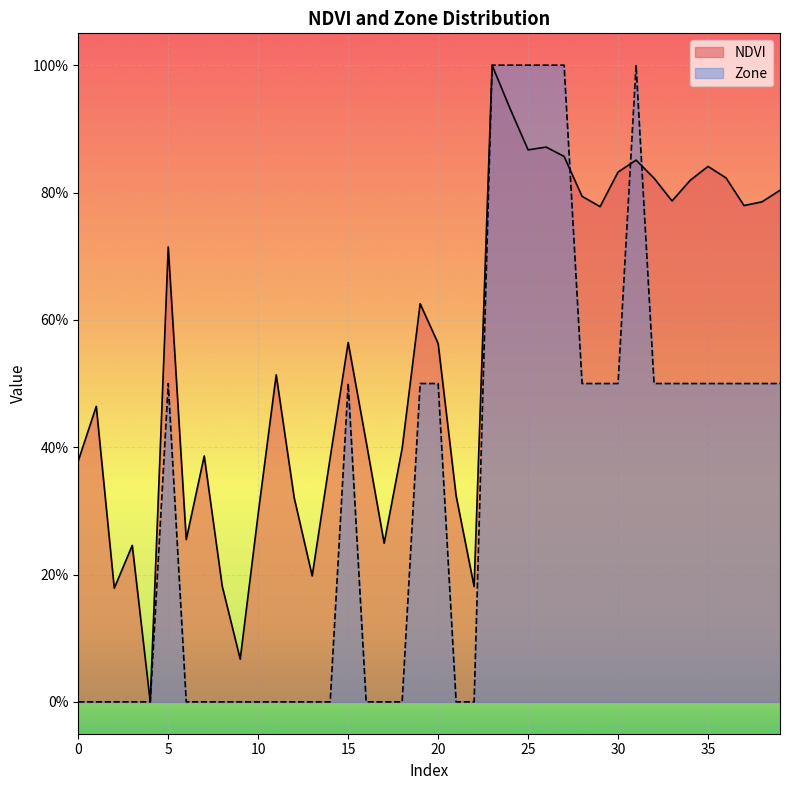

Between 30 and 20, which is larger?

30